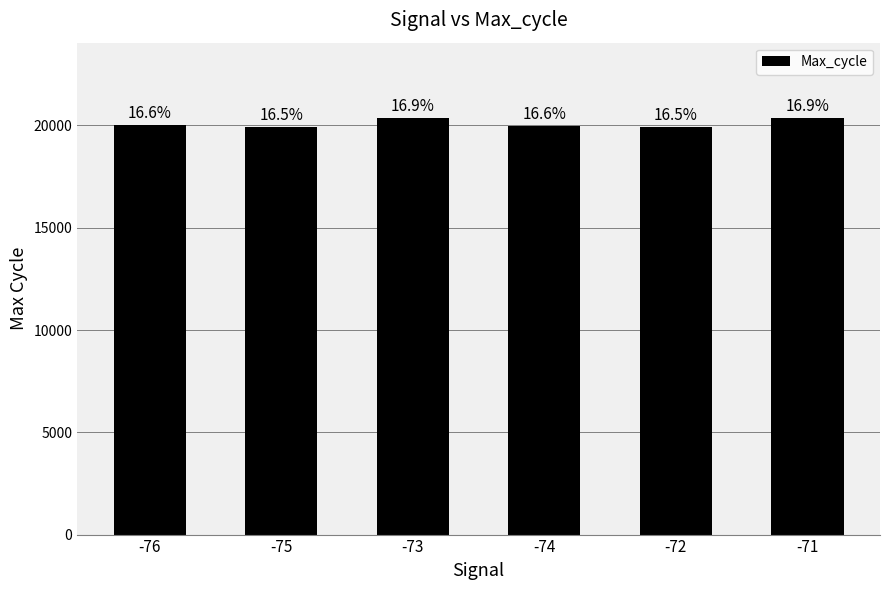

Are the bars grouped side by side (vs. stacked)?

No